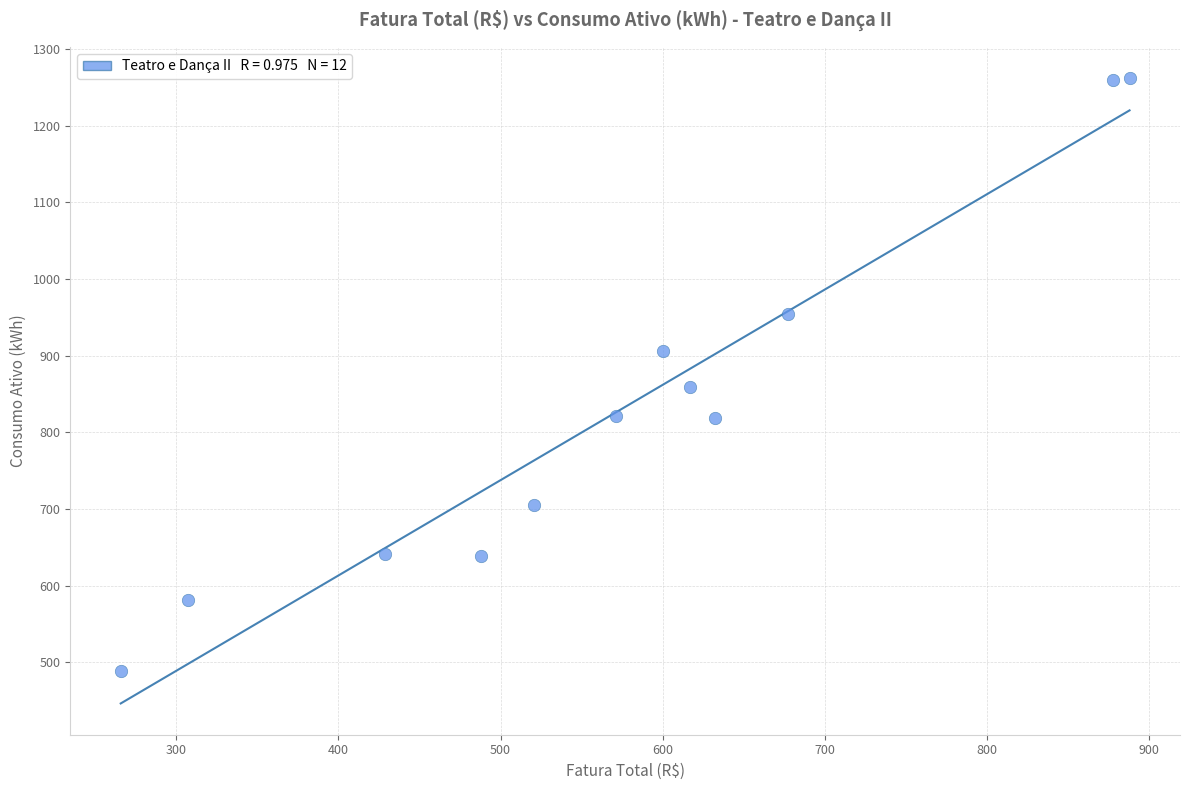

What Y value in the scatter plot is closest to 875?

859